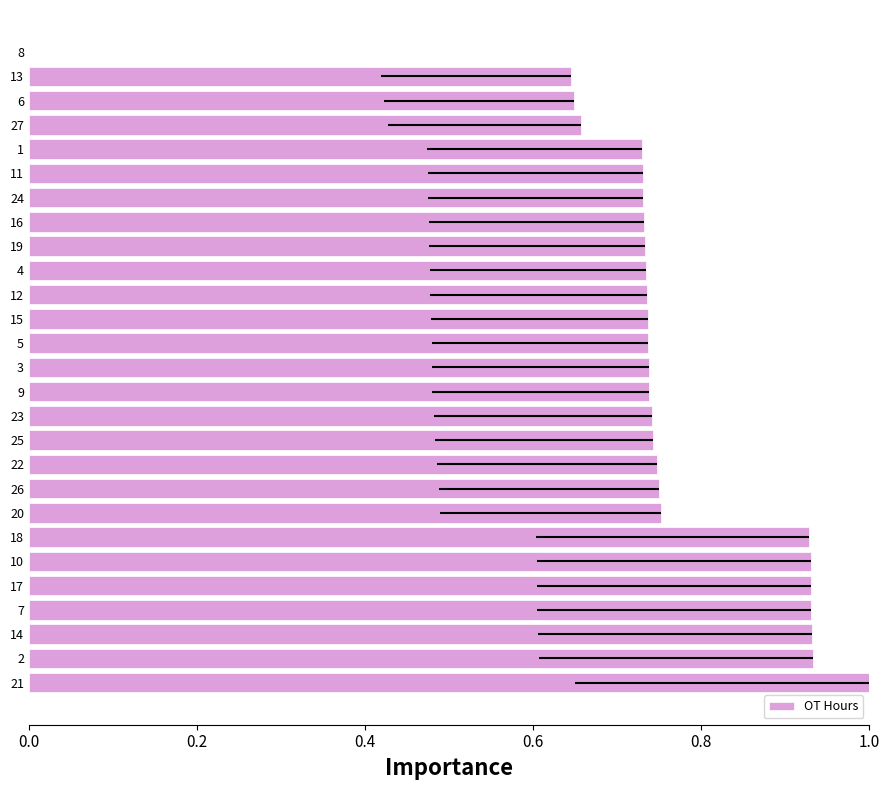

True or false: the data shows 1.3 at 17.

False